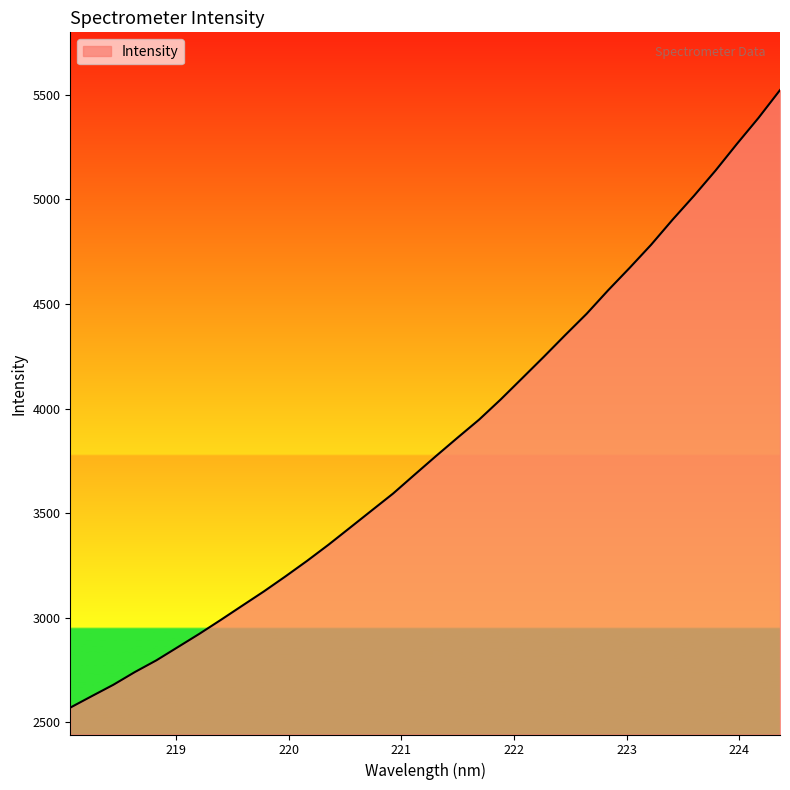

What is the minimum value shown in the chart?

2570.5